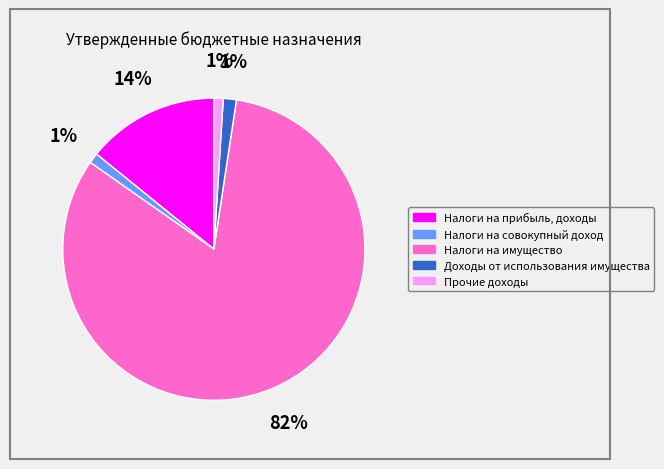

What is the majority slice?

Налоги на имущество